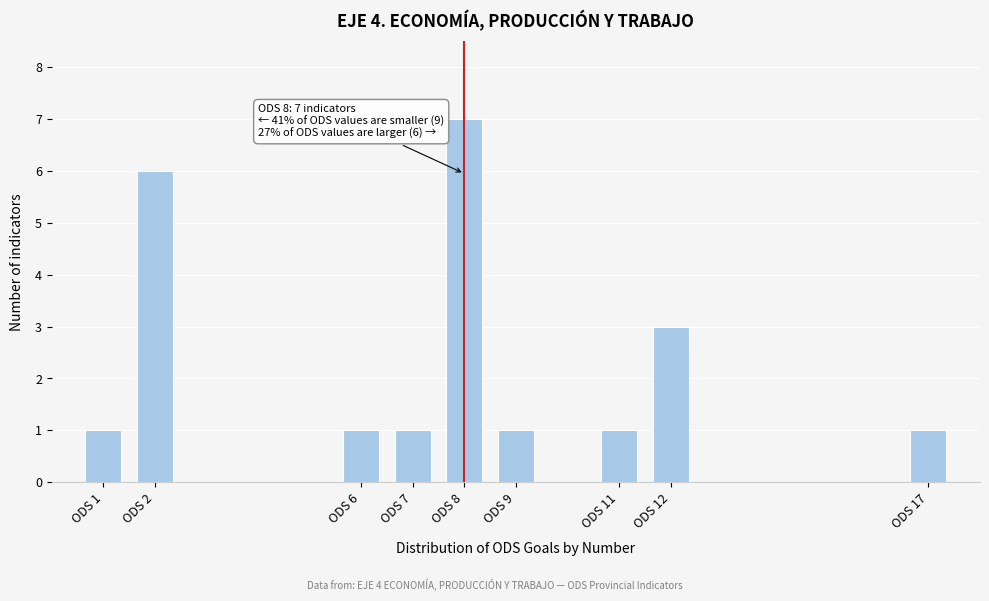

Reading left to right, extract all data points from this chart.

ODS 1=1	ODS 2=6	ODS 6=1	ODS 7=1	ODS 8=7	ODS 9=1	ODS 11=1	ODS 12=3	ODS 17=1